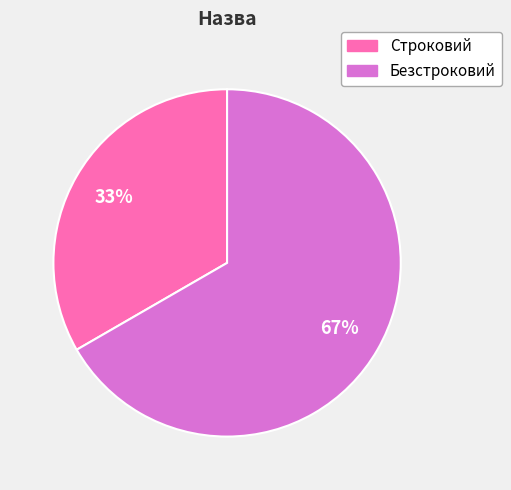

Is the sum of Безстроковий and Строковий greater than half?

Yes